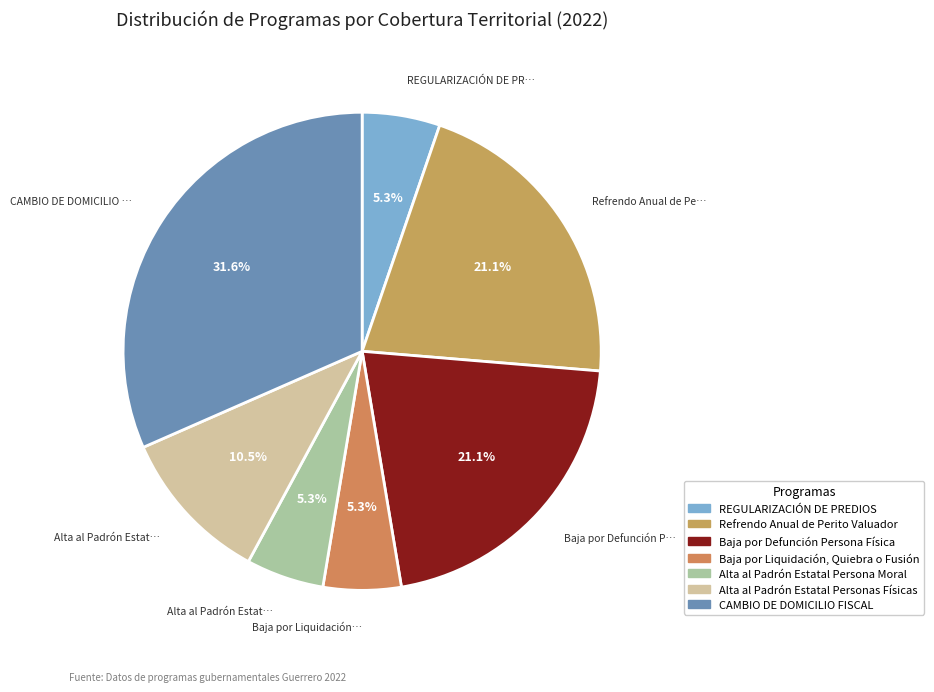

Is the sum of CAMBIO DE DOMICILIO FISCAL and Alta al Padrón Estatal Personas Físicas greater than half?

No